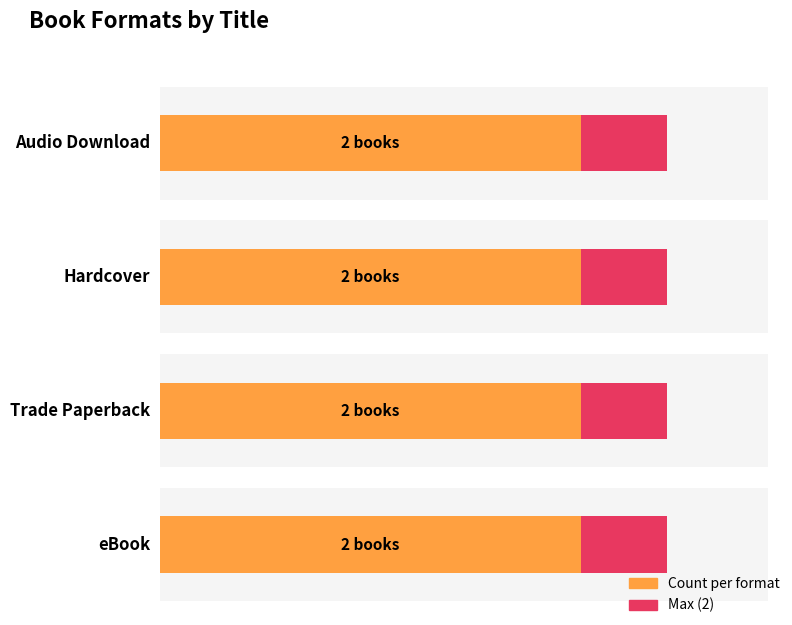

The Trade Paperback series shows 19654898 at Fear Itself. True or false?

False